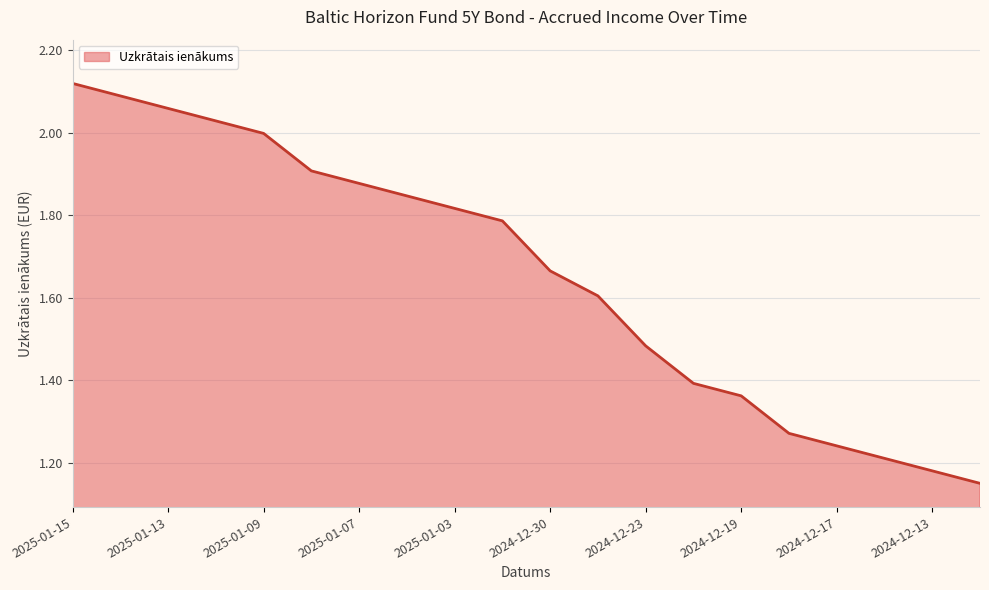

What is the difference between the maximum and minimum values?

1.0